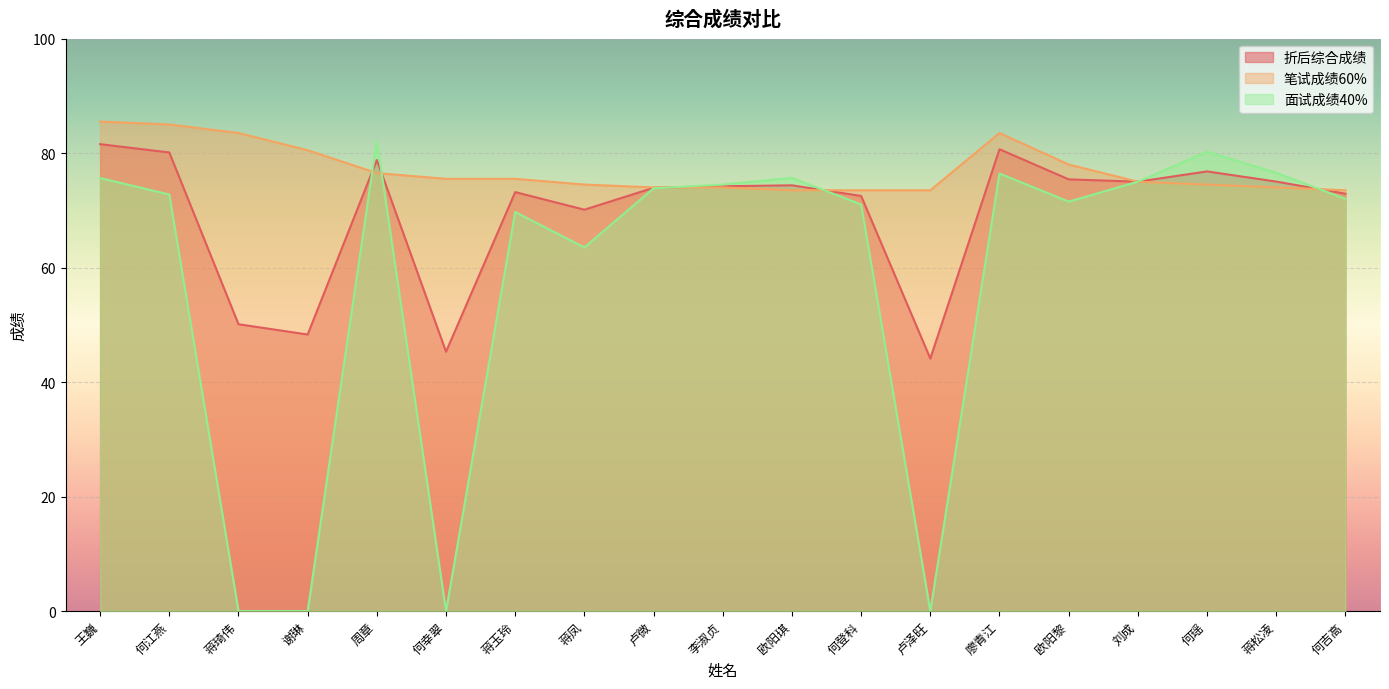

At which label is 笔试成绩60% closest to 79?

欧阳黎